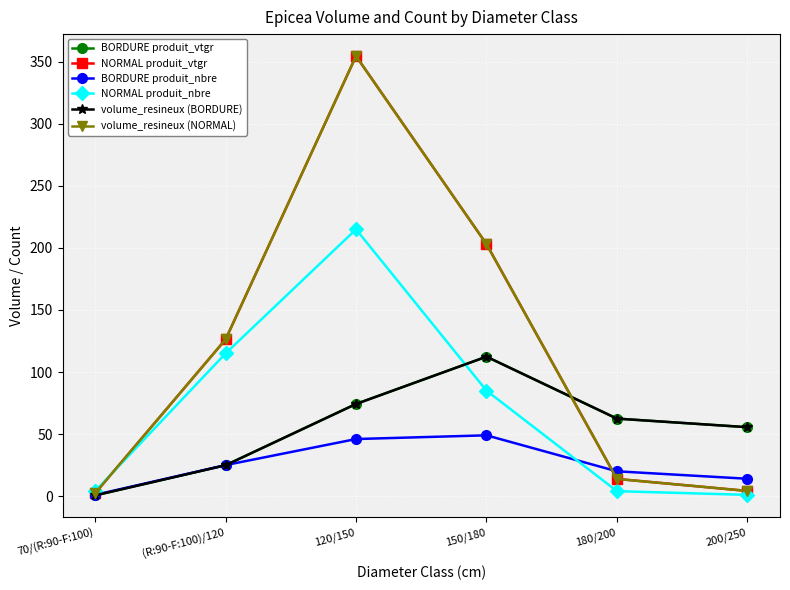

Is the value of volume_resineux (NORMAL) at 150/180 greater than the value of NORMAL produit_vtgr at 150/180?

No